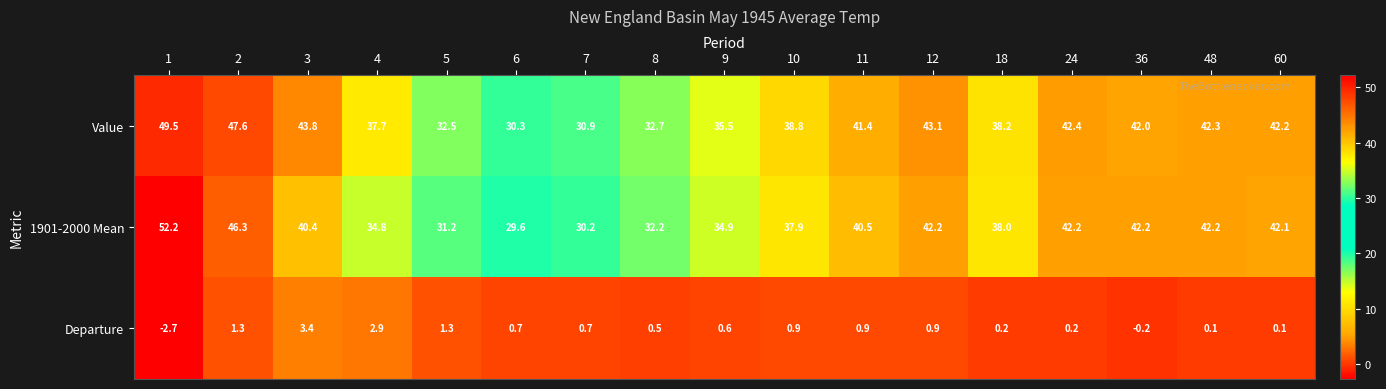

Which series has the widest spread of values?

1901-2000 Mean